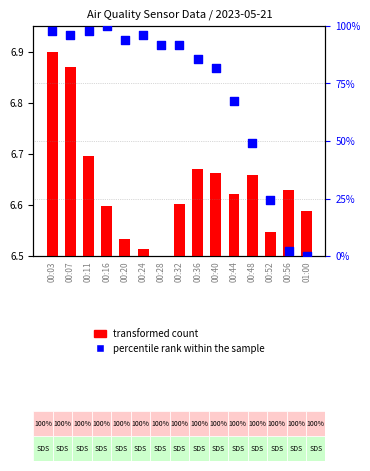

At which category is the sum across all series the highest?

00:16